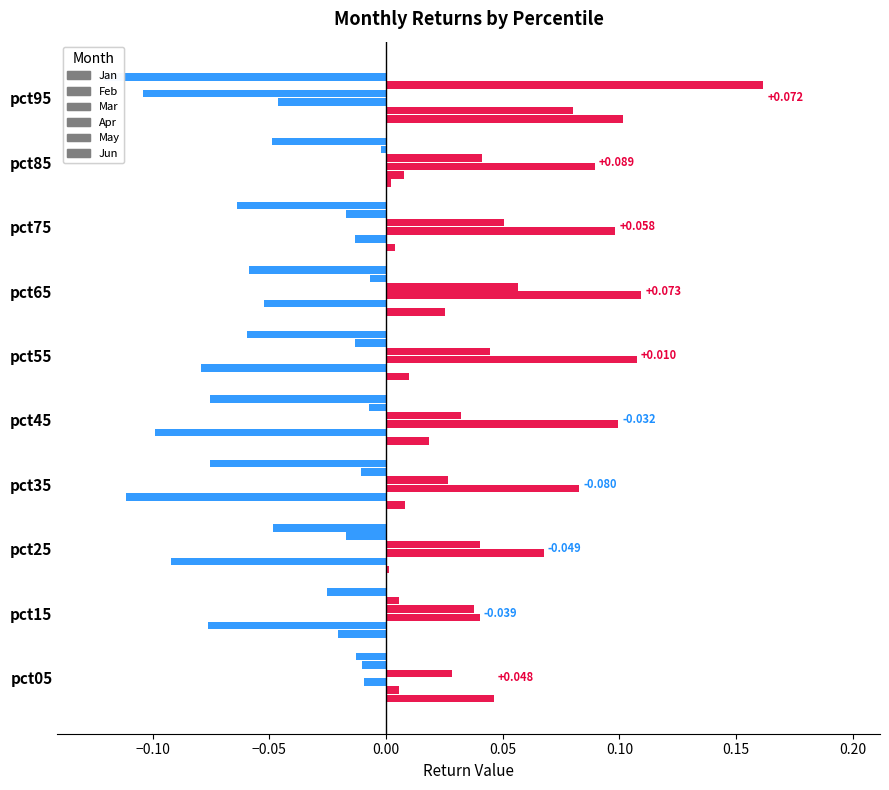

How many data points does each series have?

10